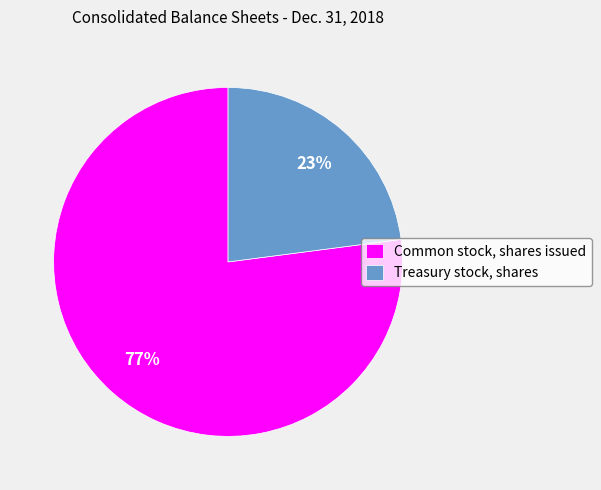

Rank the categories by value from highest to lowest.

Common stock, shares issued, Treasury stock, shares